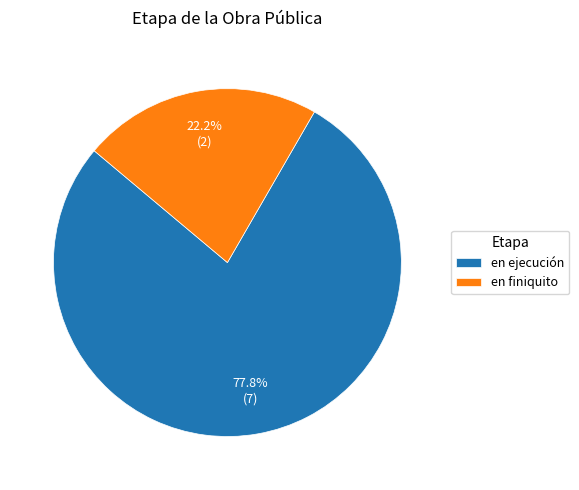

Count the number of slices in the pie.

2